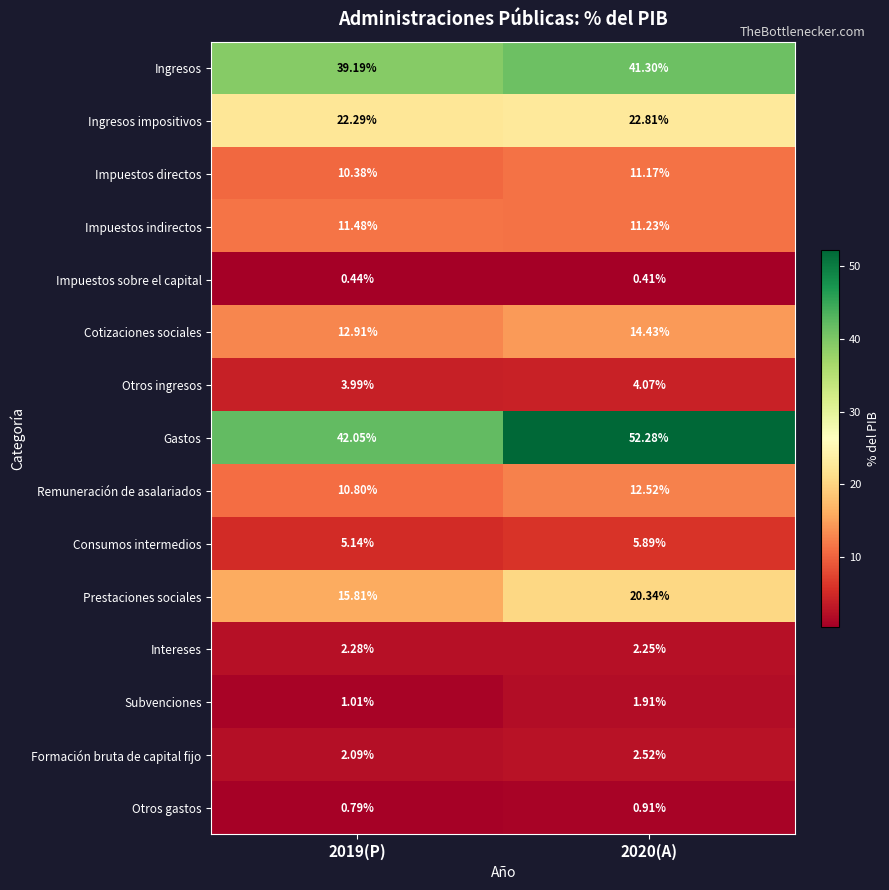

At 2020(A), list the series in order from smallest to largest.

Impuestos sobre el capital, Otros gastos, Subvenciones, Intereses, Formación bruta de capital fijo, Otros ingresos, Consumos intermedios, Impuestos directos, Impuestos indirectos, Remuneración de asalariados, Cotizaciones sociales, Prestaciones sociales, Ingresos impositivos, Ingresos, Gastos